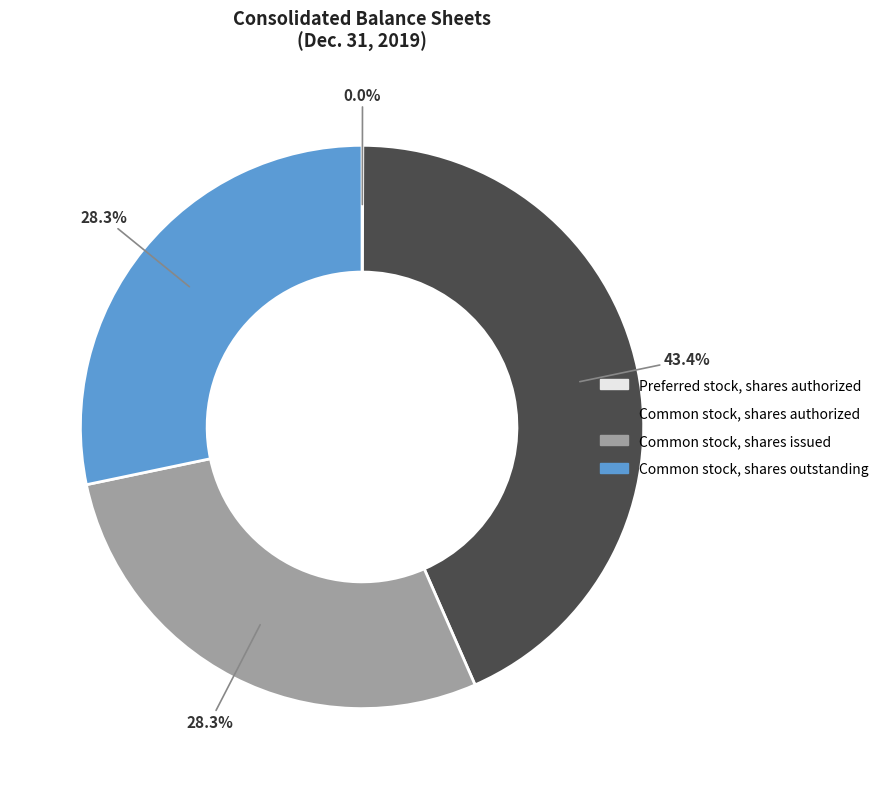

Combined, what portion of the pie is Common stock, shares authorized and Common stock, shares outstanding?

71.7%